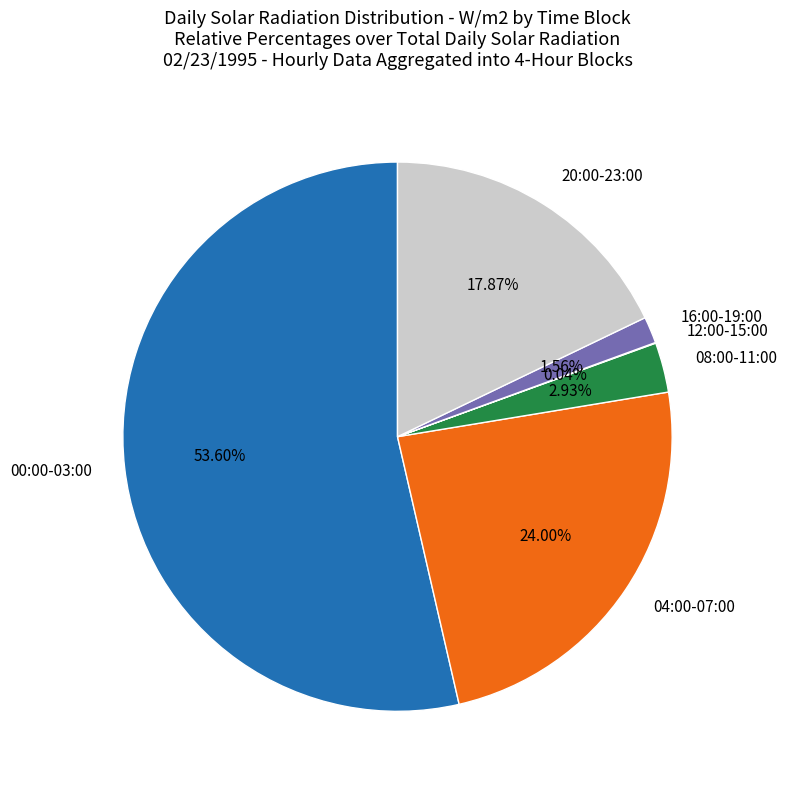

Is there any slice that represents more than half of the pie?

Yes